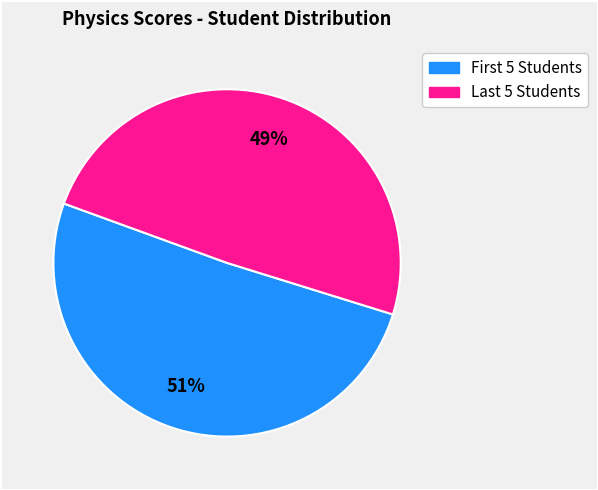

Does any single category account for the majority?

Yes